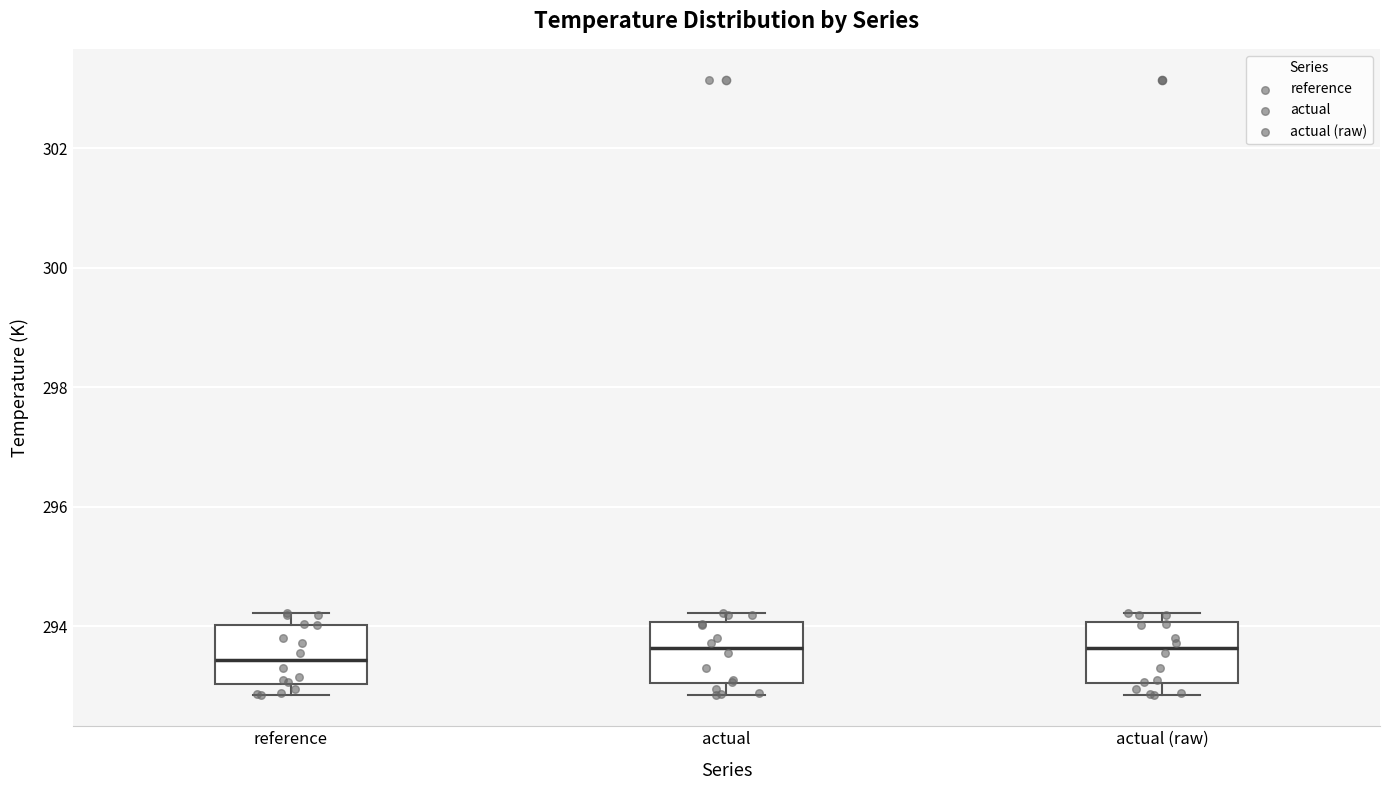

Where is the lower edge of the box for actual on the y-axis? The values are not printed on the chart, so give them approximately, as read against the axis.

293.0